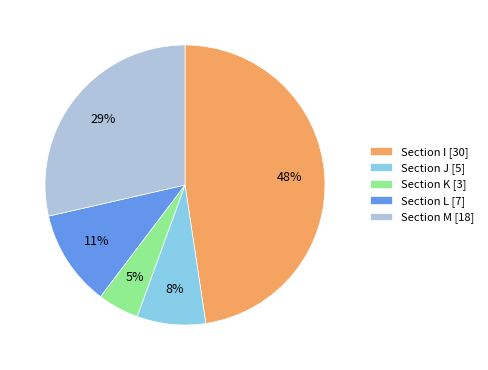

Approximately how many times larger is the value at Section M [18] compared to Section J [5]?

3.6